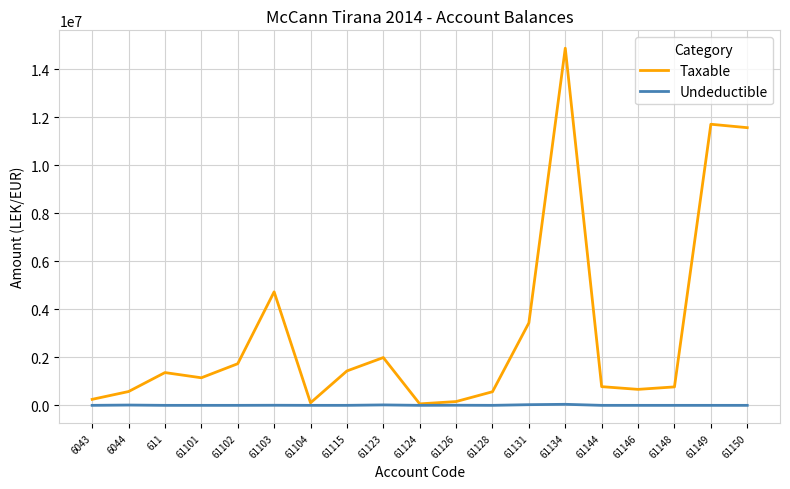

True or false: Undeductible has more than 0 points higher than both neighbors.

True